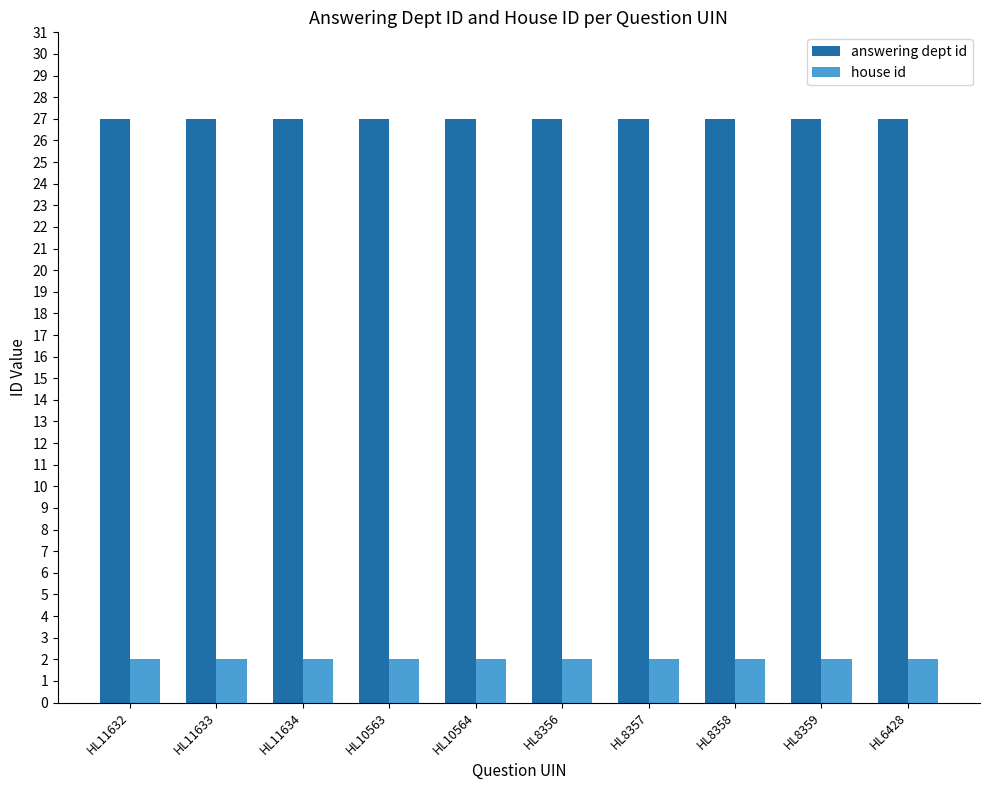

What are all the series names shown in the legend?

answering dept id, house id